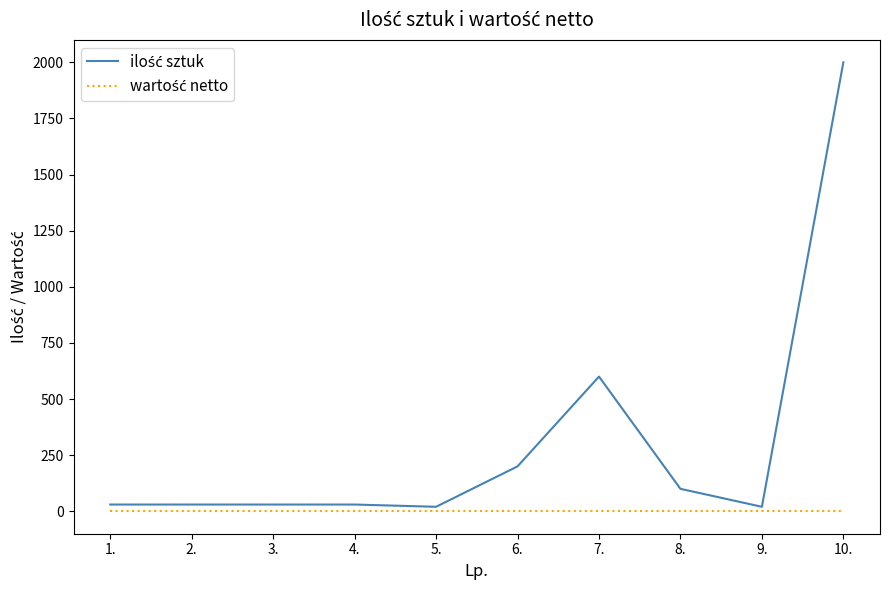

How many lines are shown in the chart?

2